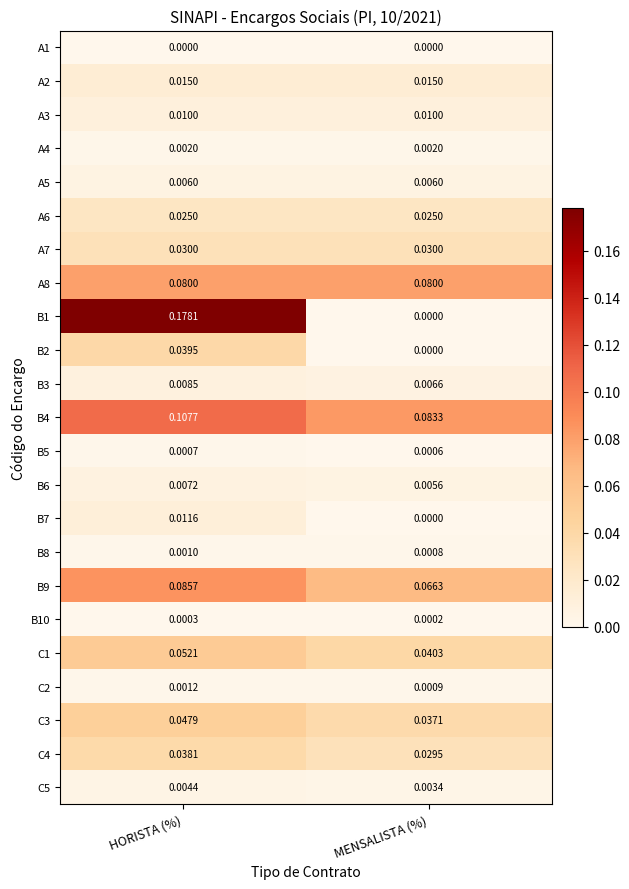

At which category does the chart reach its peak across all series?

HORISTA (%)